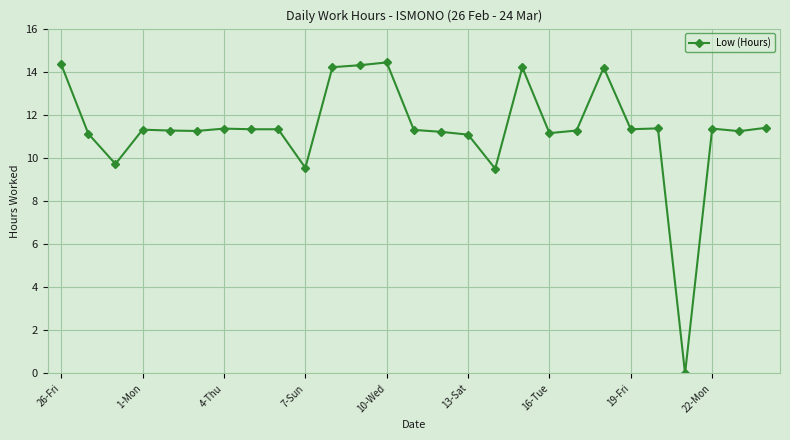

True or false: the data has more than 0 interior local peaks.

True